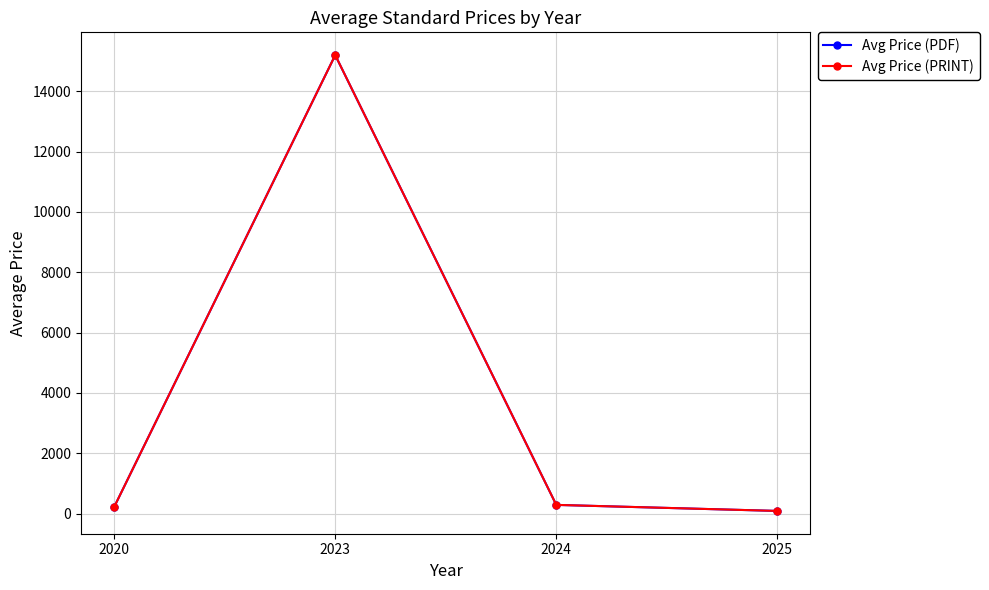

Where does the Avg Price (PDF) series first go above 288?

2023